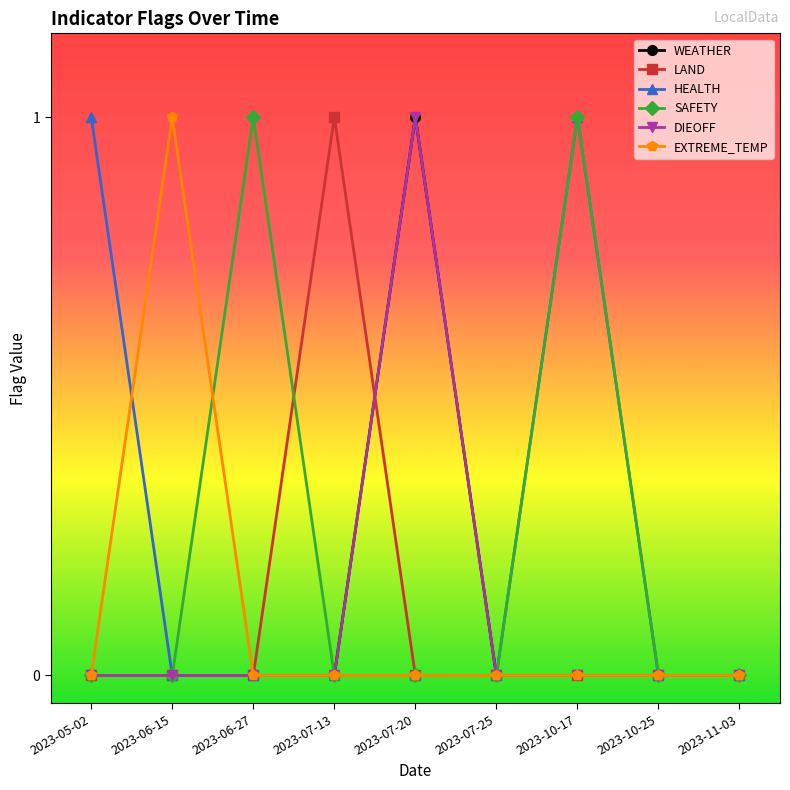

Is this an area chart (filled region under the line)?

No